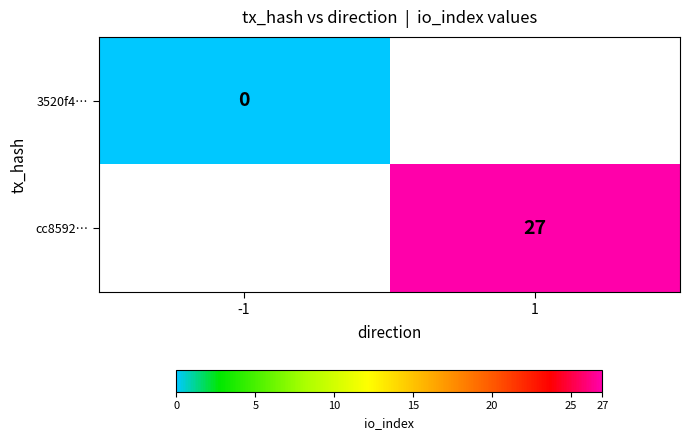

True or false: cc8592… has a value of 27 at 1.

True